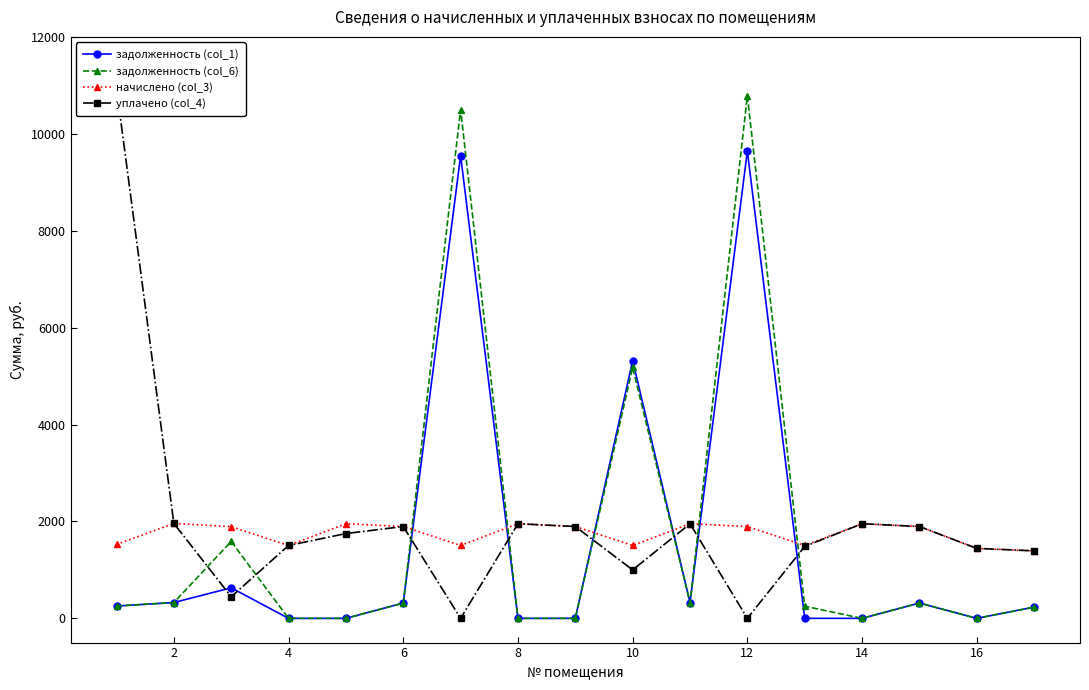

Which series has the largest range (max minus min)?

уплачено (col_4)